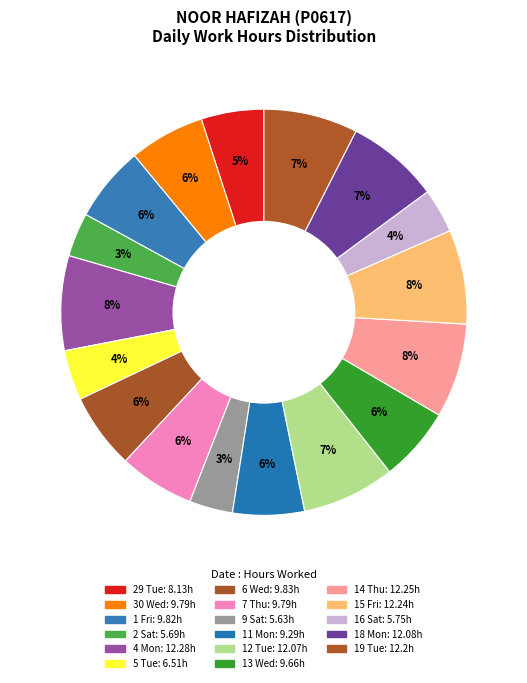

True or false: 14 Thu accounts for 20% of the total.

False